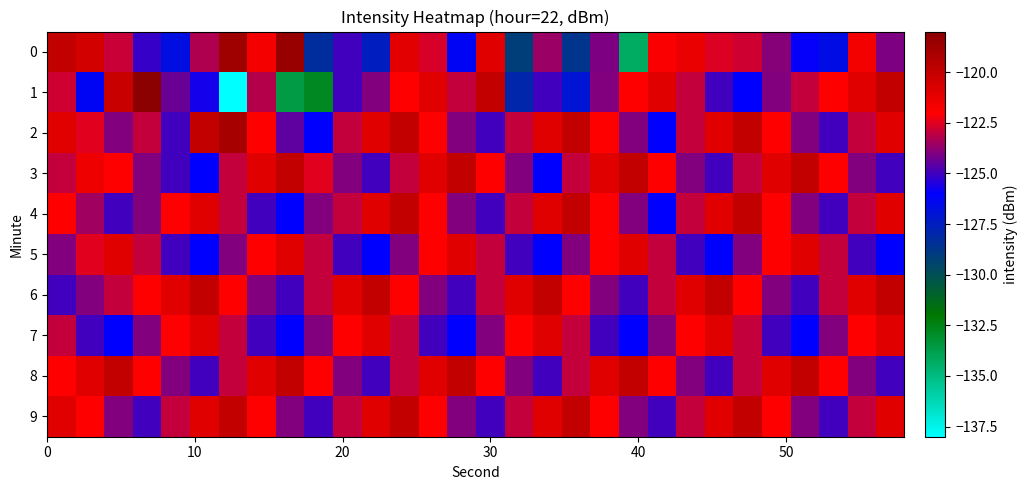

Count the number of data series in this chart.

10